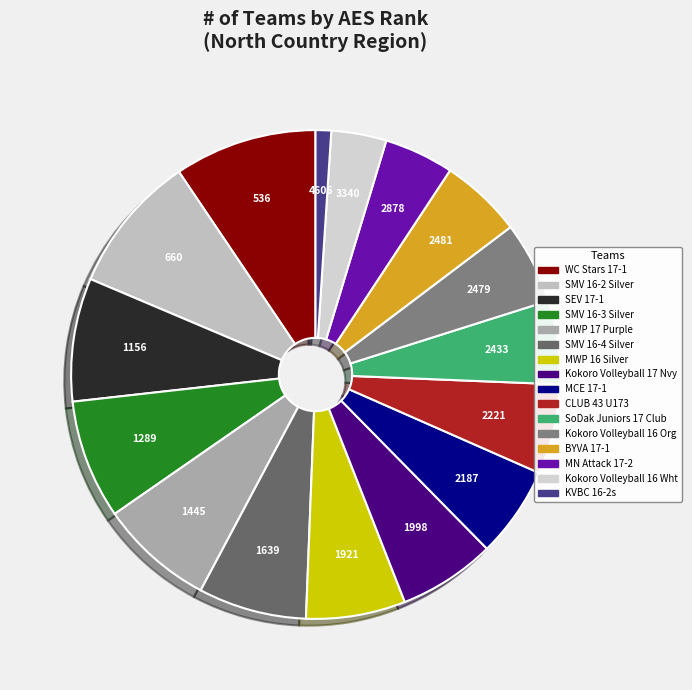

How many segments does this pie chart have?

16